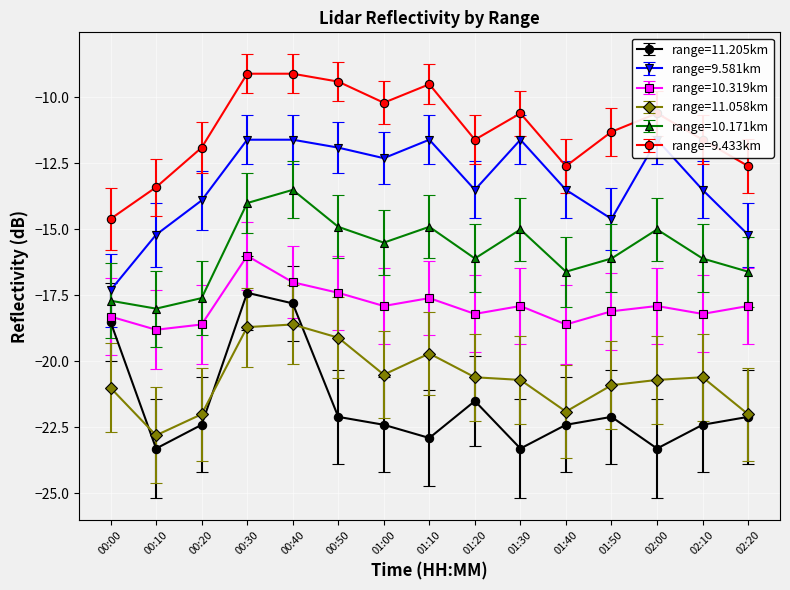

In 10.171, how many points are higher than both neighbors (excluding endpoints)?

4